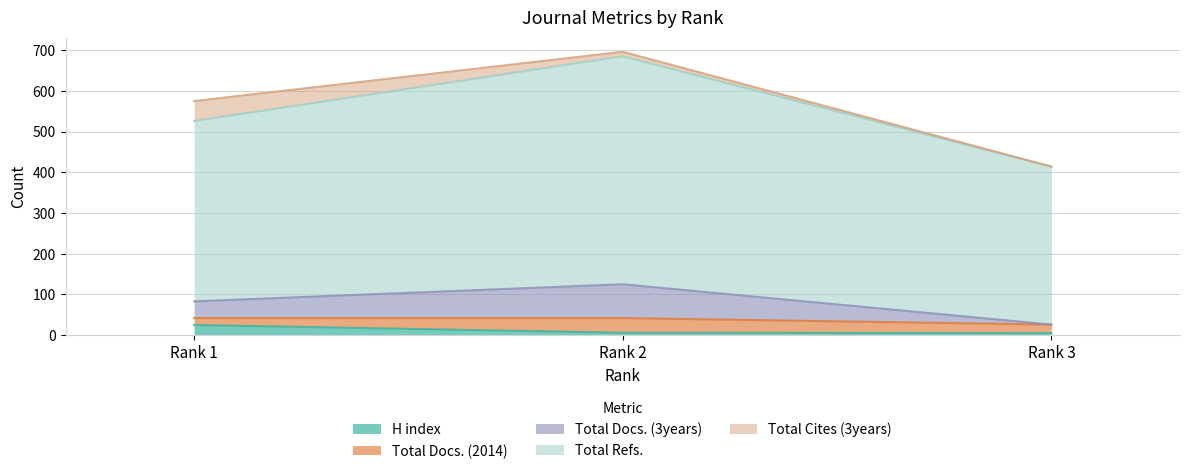

Which category has the highest value in the H index series?

Rank 1